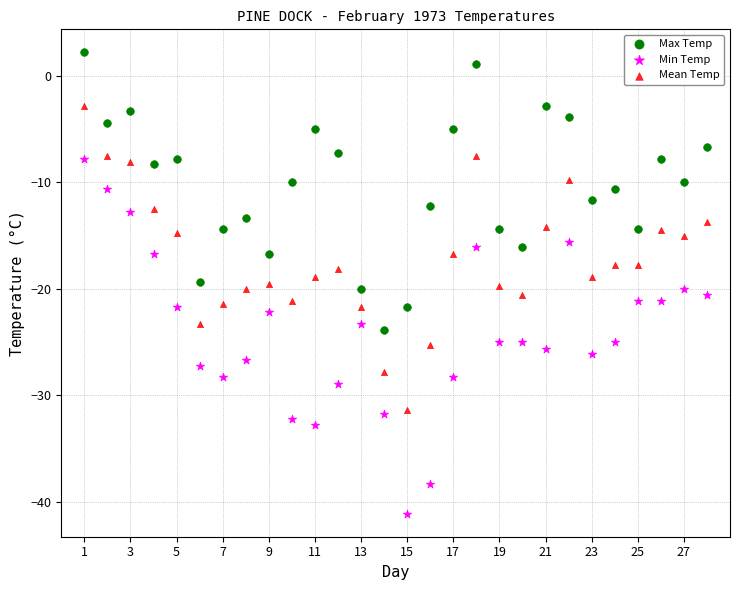

Which series has the largest Y range (max minus min)?

Min Temp